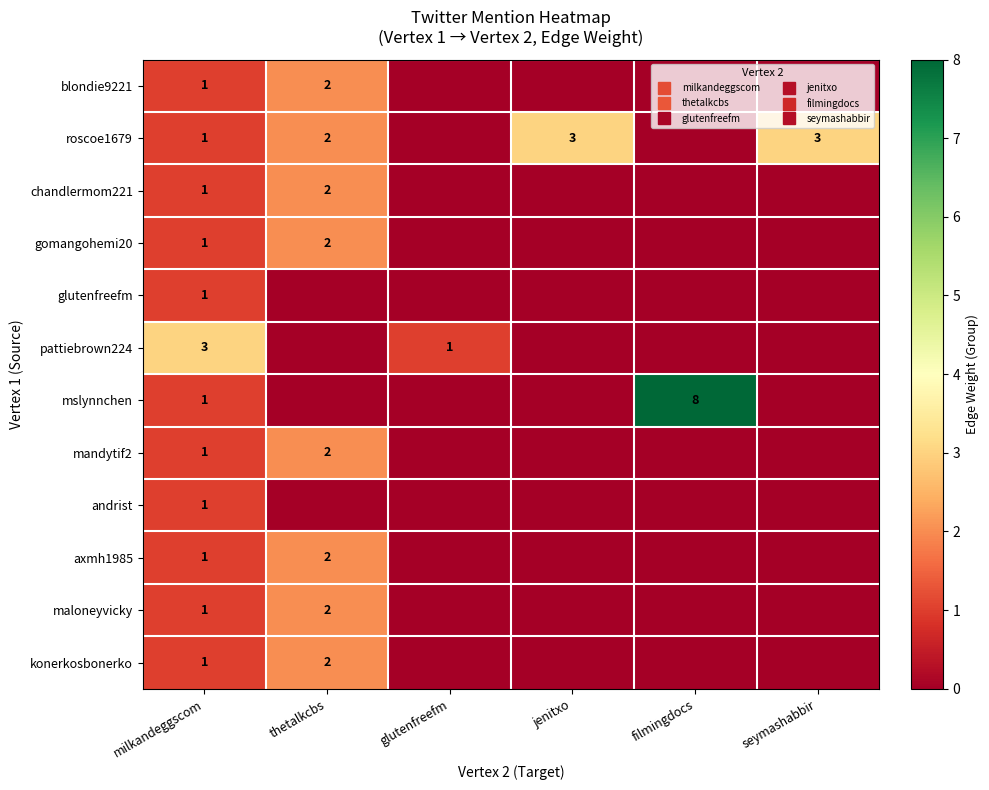

At which category does the chart reach its minimum across all series?

glutenfreefm